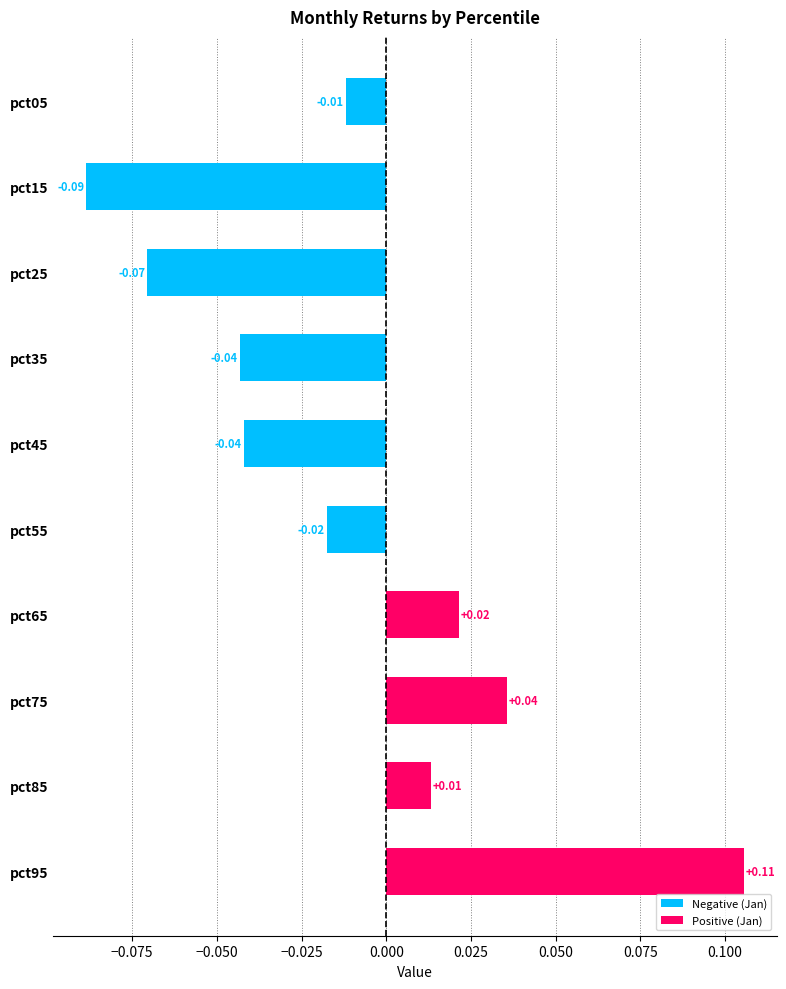

Between pct55 and pct65, which is larger?

pct65